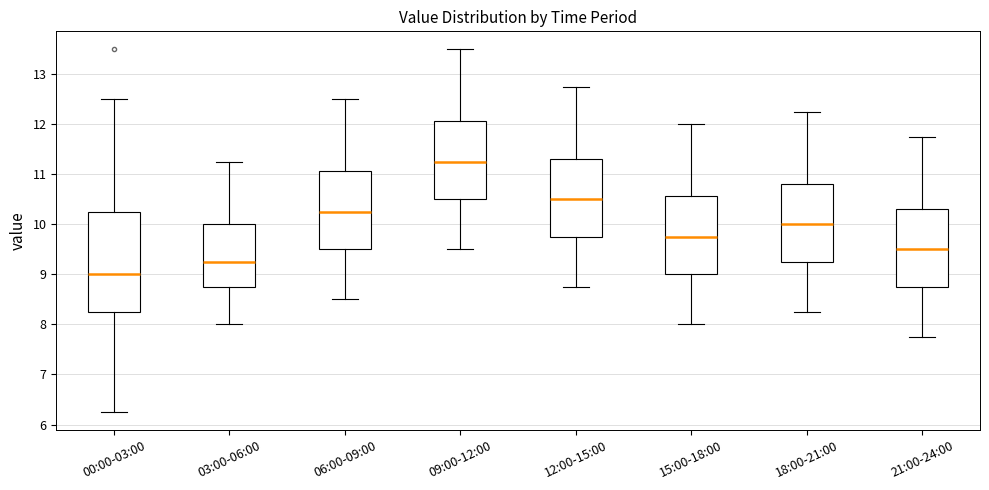

Reading left to right, read every box against the y-axis: the position of its median line, the range the box covers, and the ends of its whiskers. The values are not printed on the chart, so give them approximately, as read against the axis.

00:00-03:00: median 9.0, box 8.3 to 10.3, whiskers 6.3 to 12.5
03:00-06:00: median 9.3, box 8.8 to 10.0, whiskers 8.0 to 11.3
06:00-09:00: median 10.3, box 9.5 to 11.1, whiskers 8.5 to 12.5
09:00-12:00: median 11.3, box 10.5 to 12.1, whiskers 9.5 to 13.5
12:00-15:00: median 10.5, box 9.8 to 11.3, whiskers 8.8 to 12.8
15:00-18:00: median 9.8, box 9.0 to 10.6, whiskers 8.0 to 12.0
18:00-21:00: median 10.0, box 9.3 to 10.8, whiskers 8.3 to 12.3
21:00-24:00: median 9.5, box 8.8 to 10.3, whiskers 7.8 to 11.8